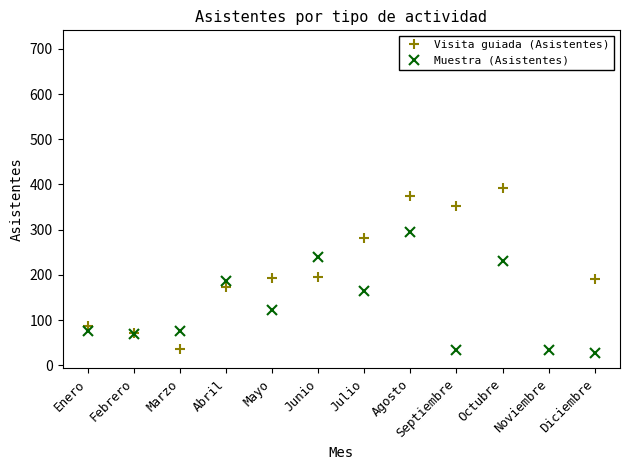

True or false: Muestra (Asistentes) and Visita guiada (Asistentes) cross at least once.

True